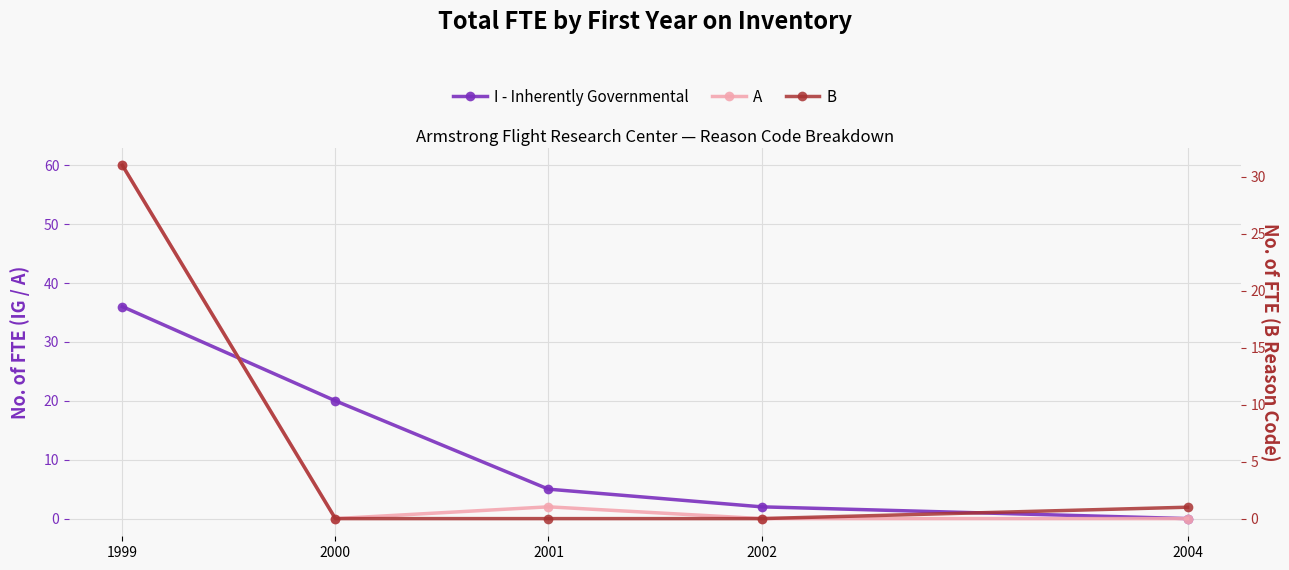

True or false: A has a value of 0 at 2004.

True